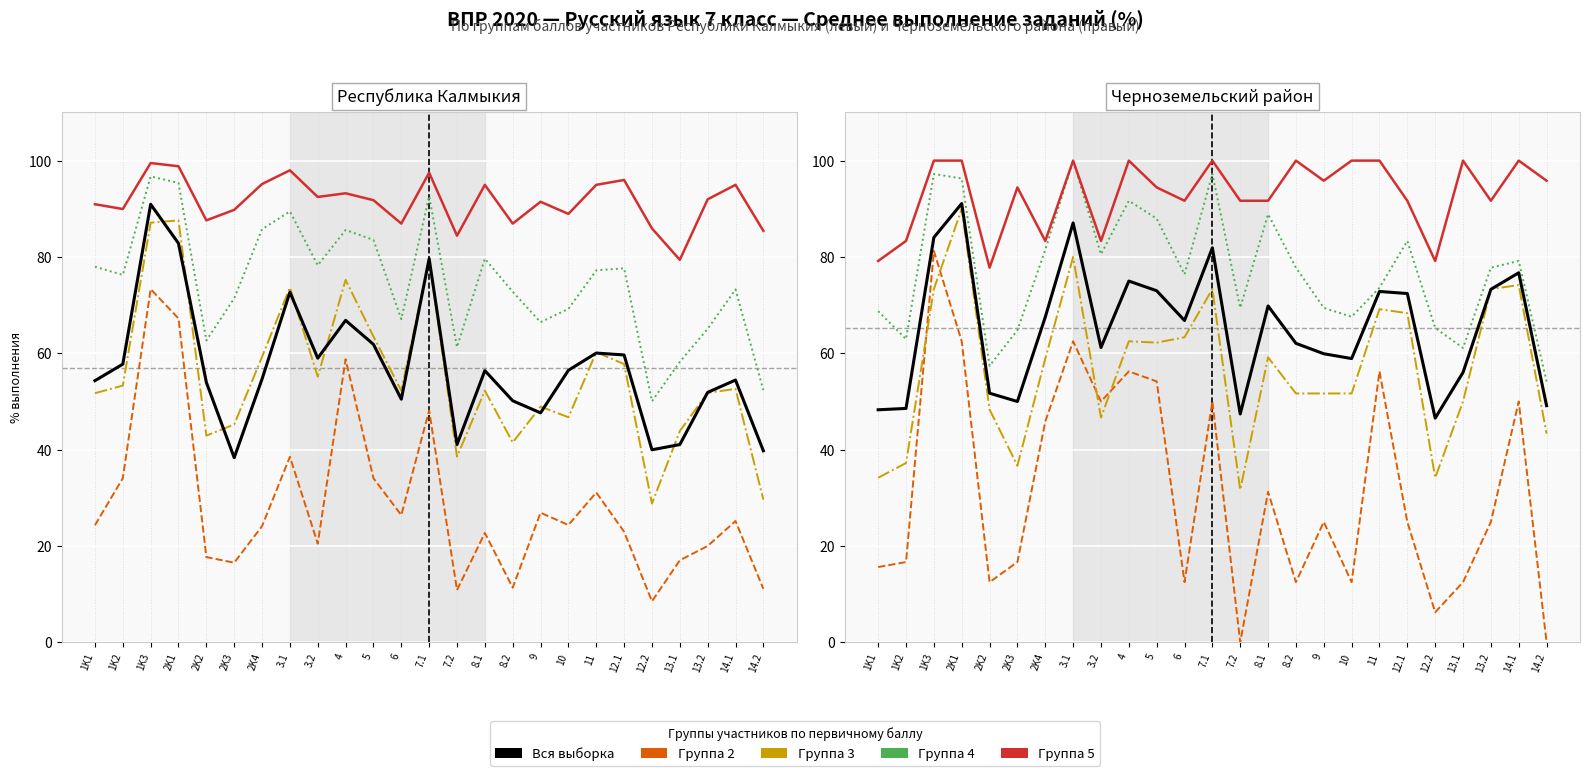

List the labels in order of Вся выборка value, largest first.

2K1, 3.1, 1K3, 7.1, 14.1, 4, 13.2, 5, 11, 12.1, 8.1, 2K4, 6, 8.2, 3.2, 9, 10, 13.1, 2K2, 2K3, 14.2, 1K2, 1K1, 7.2, 12.2